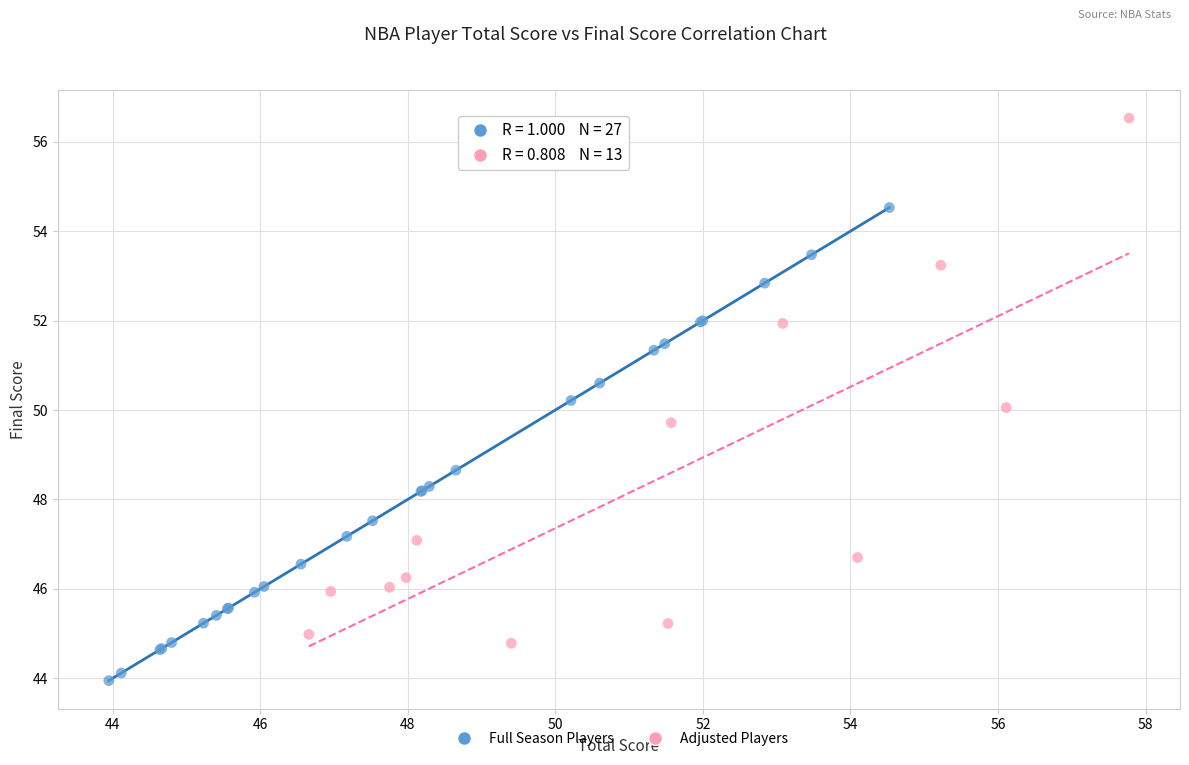

Which series has the widest spread of Y values?

Adjusted Players